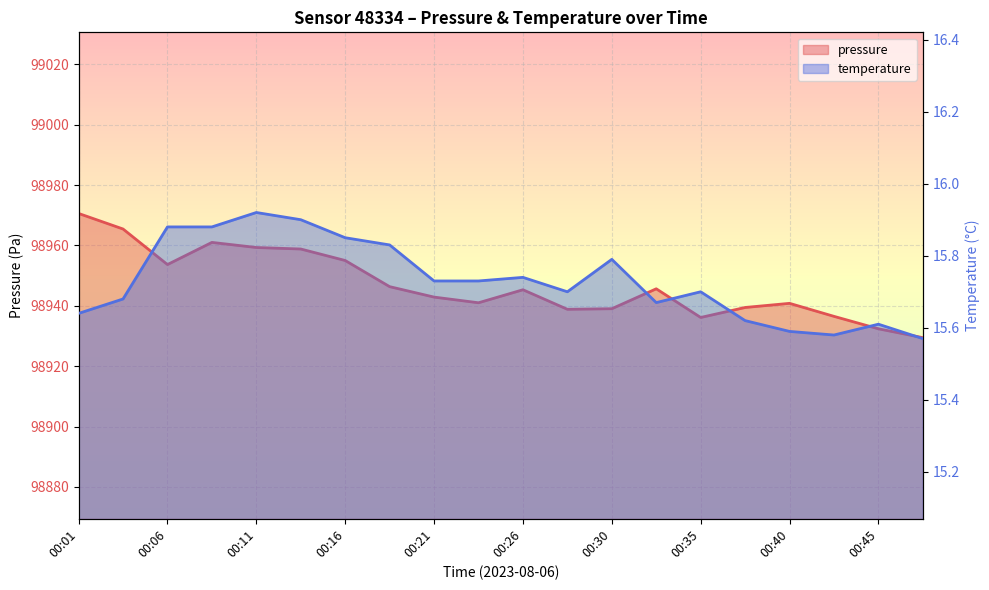

Which series has the widest spread of values?

pressure